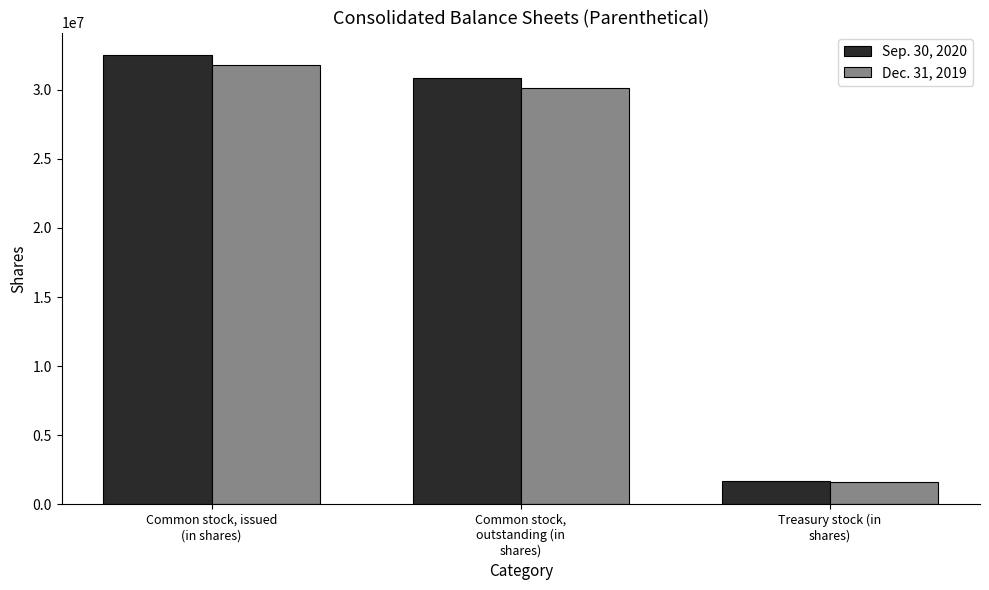

How many bars are there in each group?

2